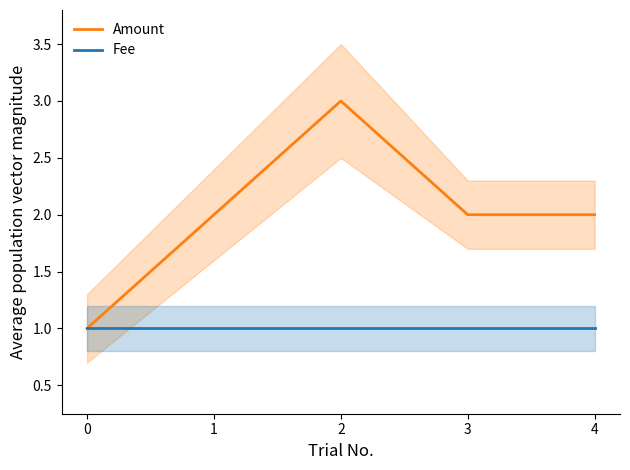

What is the greatest value displayed?

3